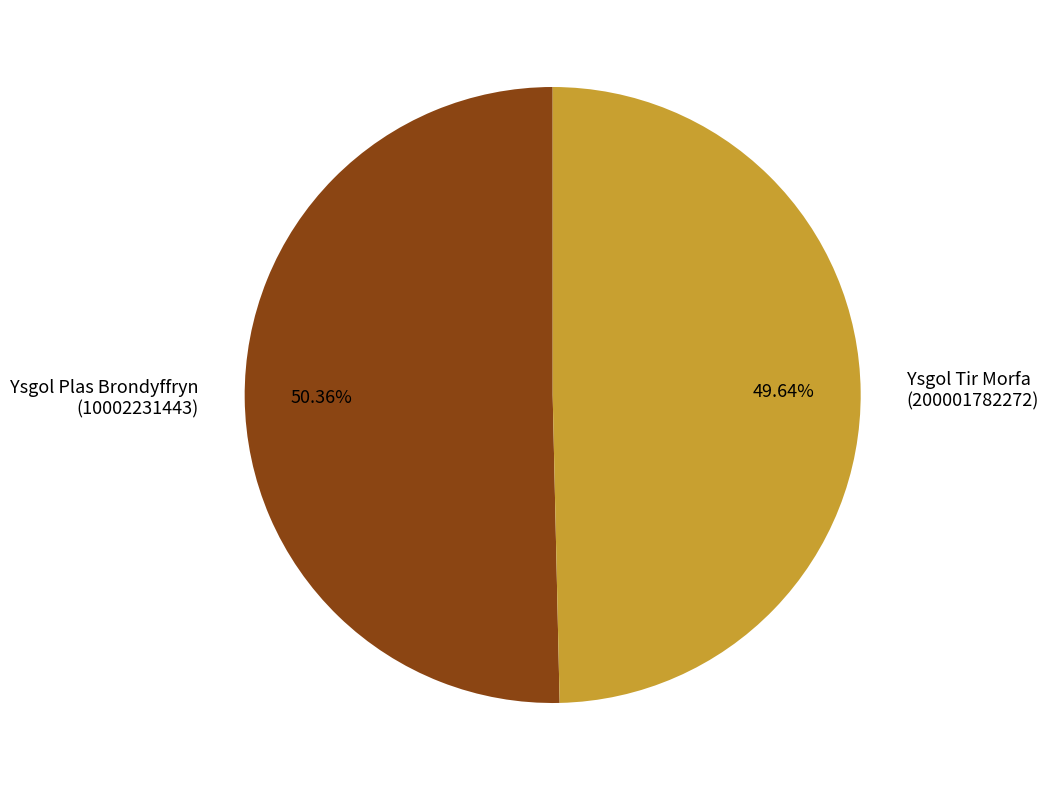

Rank the categories by value from lowest to highest.

Ysgol Tir Morfa (200001782272), Ysgol Plas Brondyffryn (10002231443)